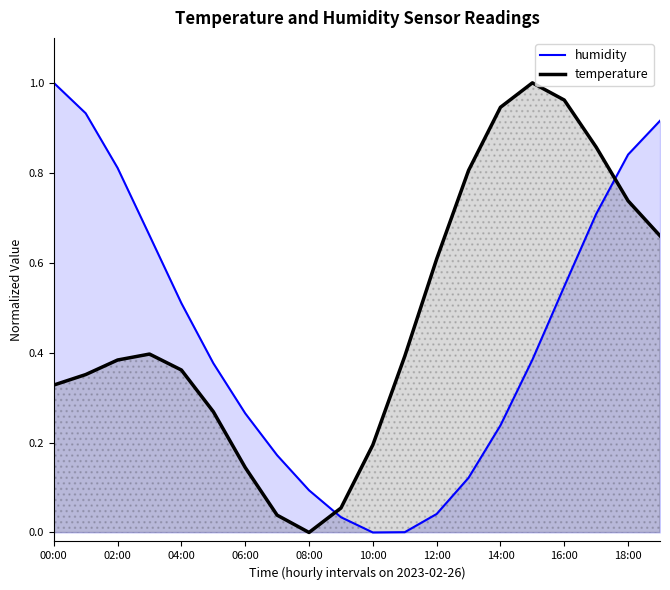

Reading left to right, what are all the values shown in this chart?

1.0	0.9	0.8	0.7	0.5	0.4	0.3	0.2	0.1	0.0	0.0	0.0	0.0	0.1	0.2	0.4	0.5	0.7	0.8	0.9